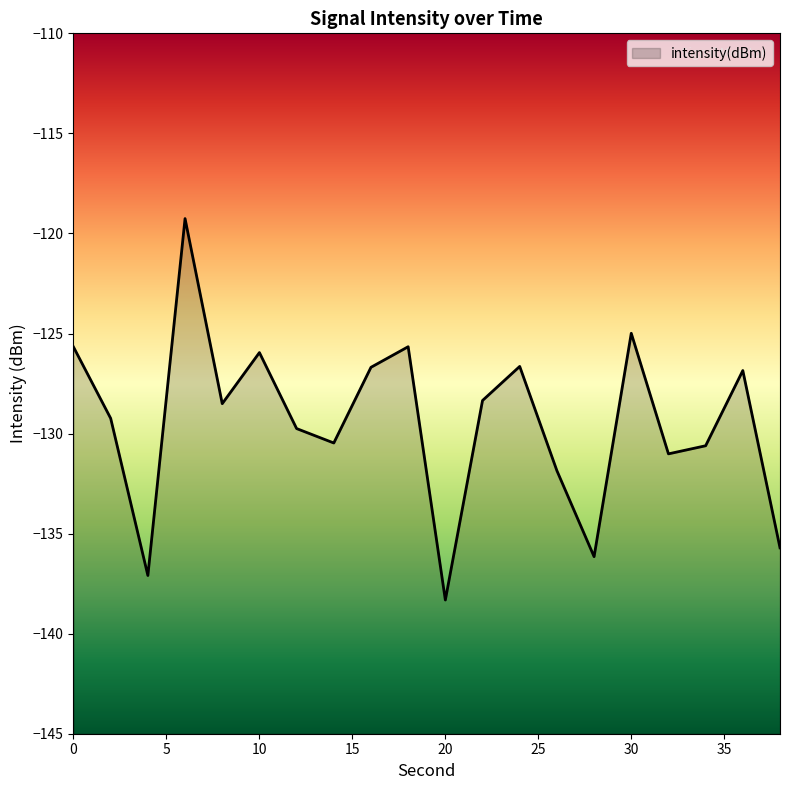

The value at 34 is -202.3. True or false?

False